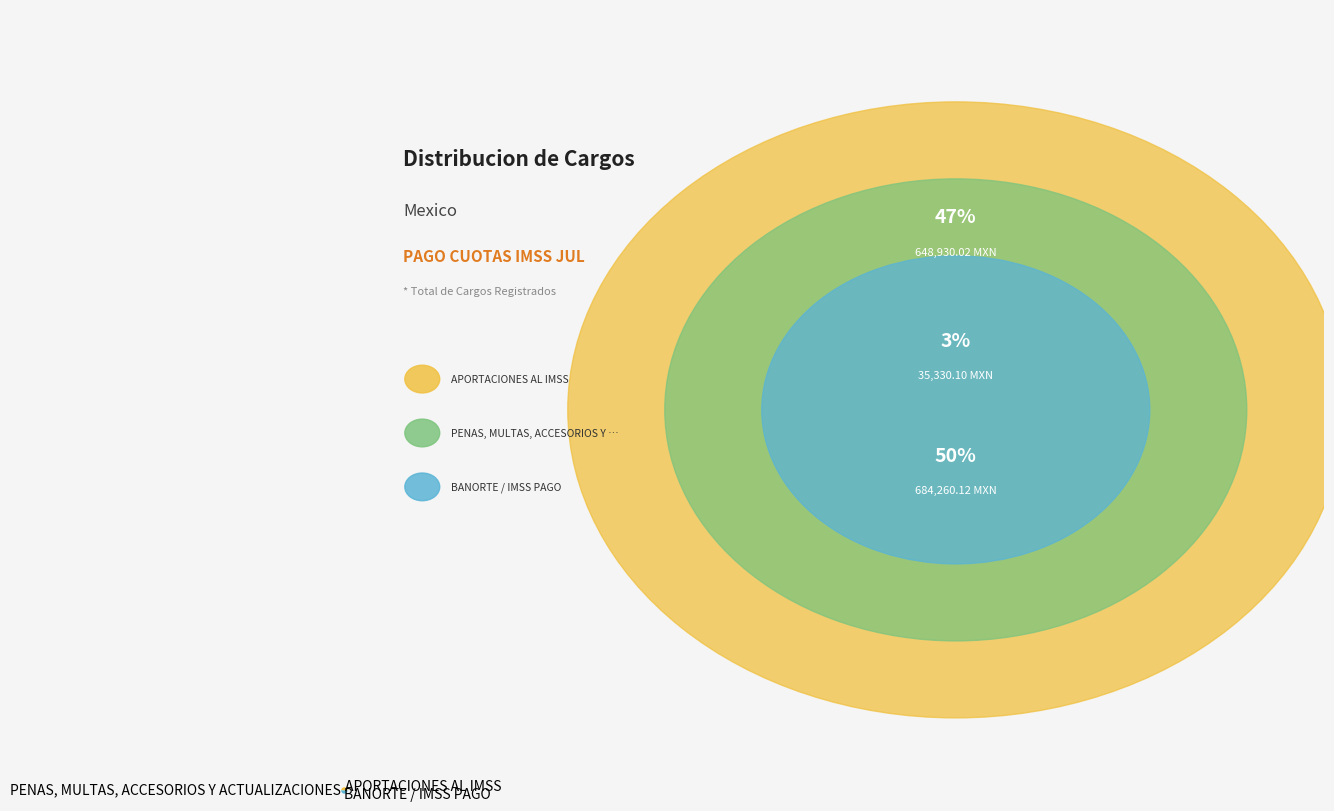

Is the sum of APORTACIONES AL IMSS and BANORTE / IMSS PAGO greater than half?

Yes